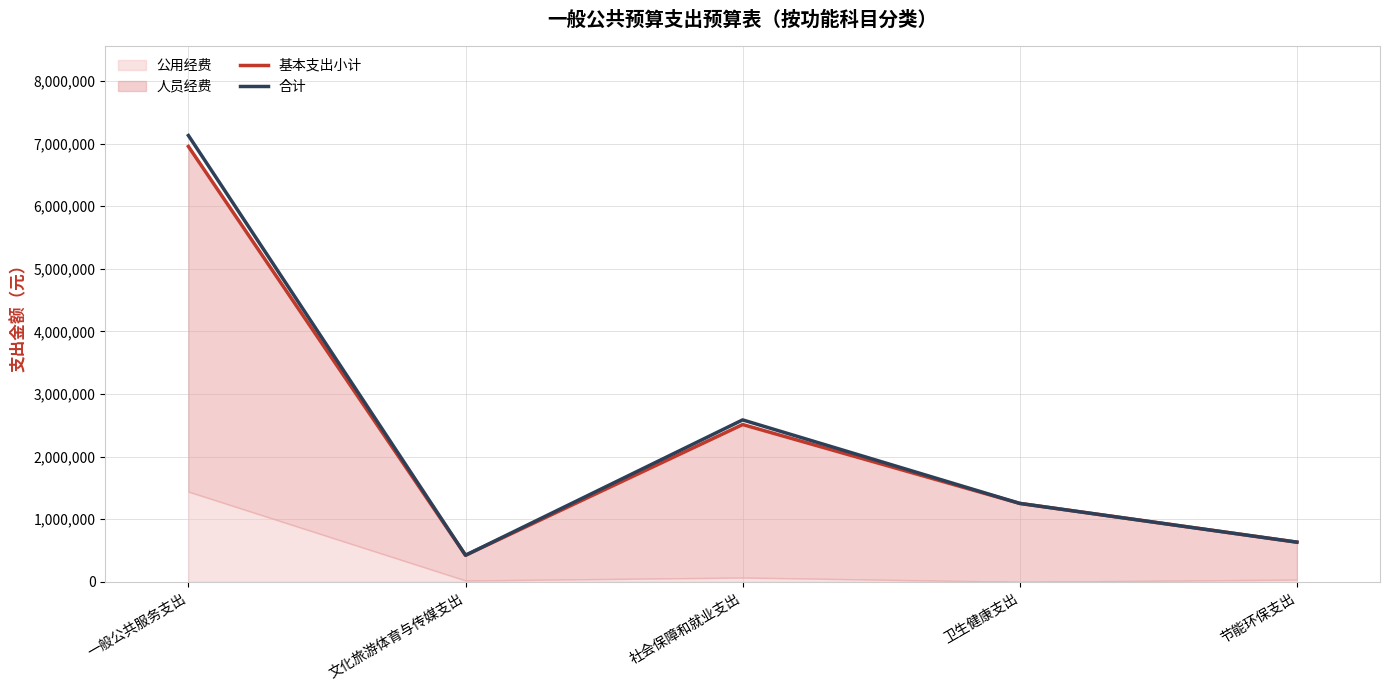

Is it true that 合计 equals 4329339 at 社会保障和就业支出?

False